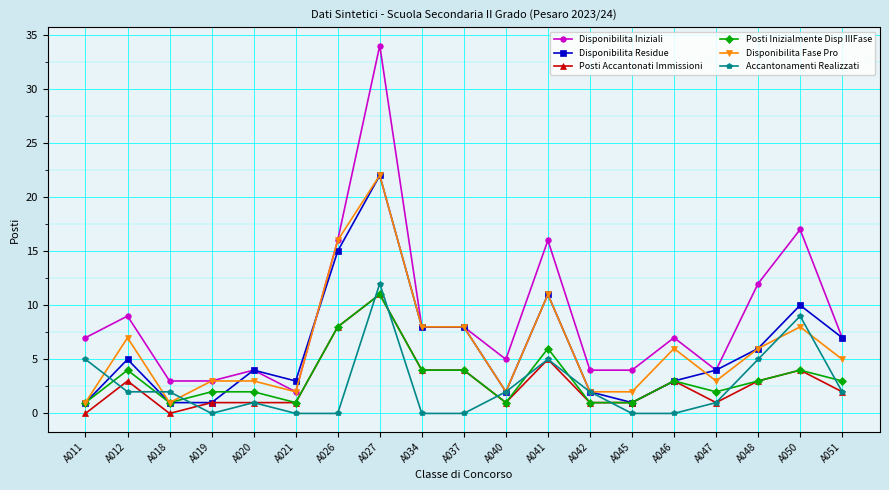

At how many categories does at least one series exceed 14?

4